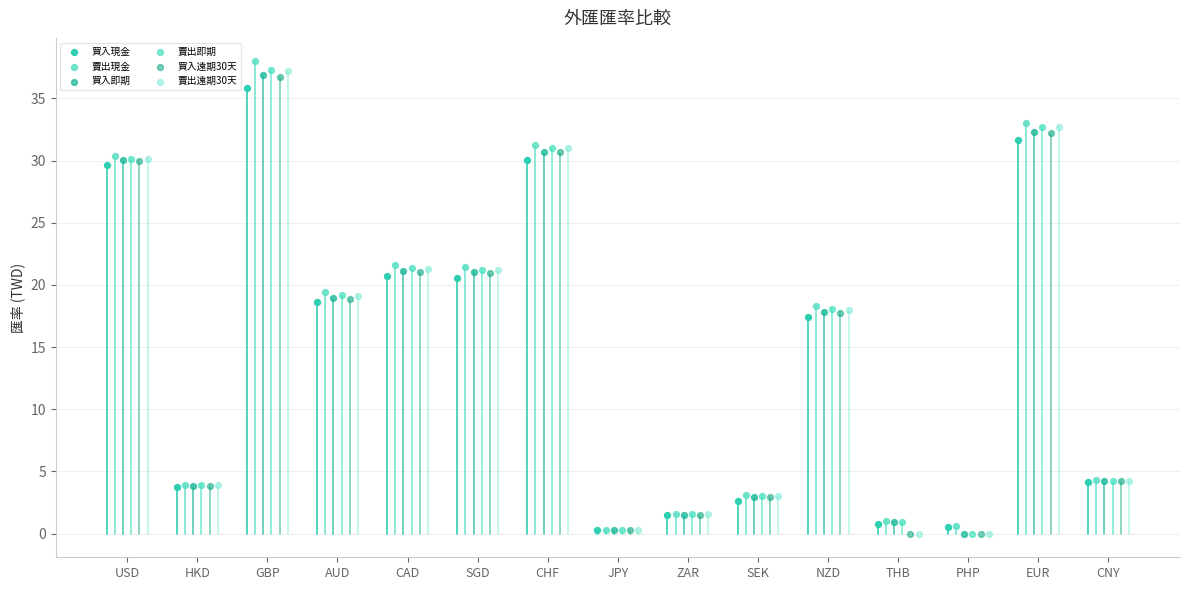

Which series has the widest spread of Y values?

賣出現金